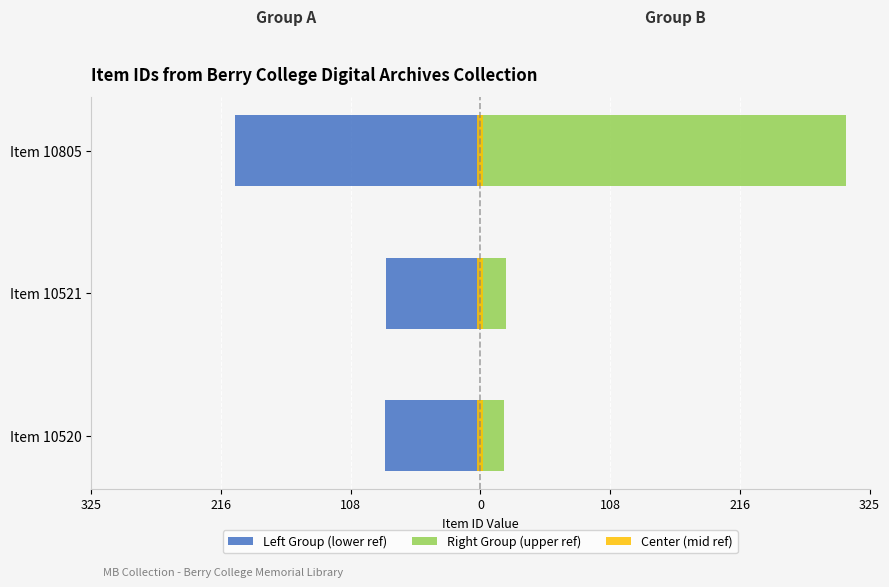

How many data points in Left Group (lower ref) are less than -80?

1